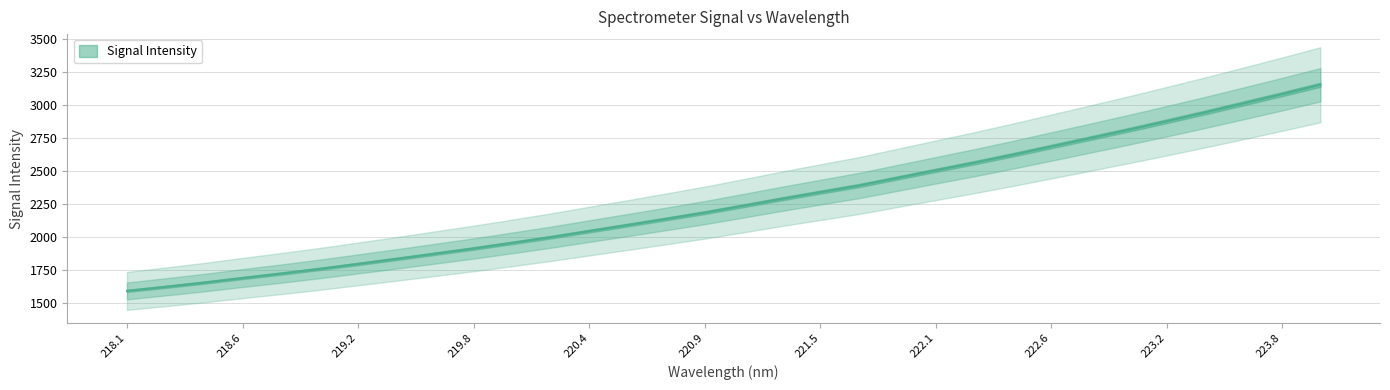

Between 221.4993 and 218.8244, which is larger?

221.4993